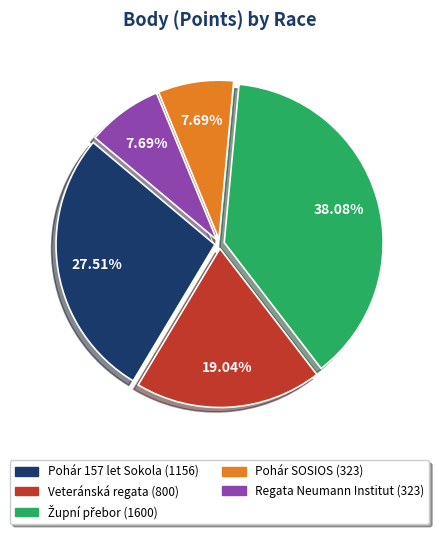

To the nearest percent, what is the difference between the Veteránská regata and Pohár SOSIOS slice percentages?

11%